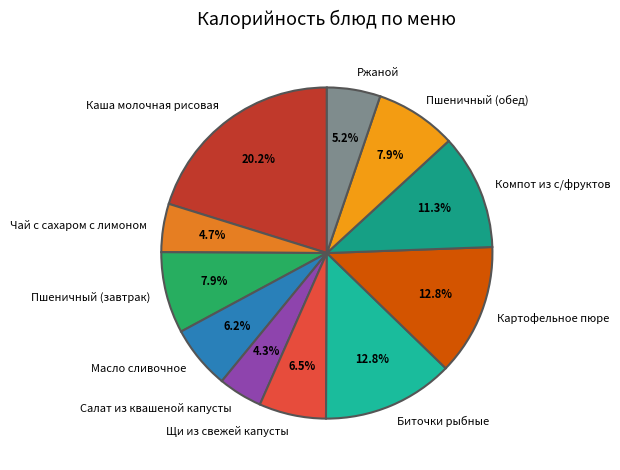

Is the sum of Масло сливочное and Каша молочная рисовая greater than half?

No